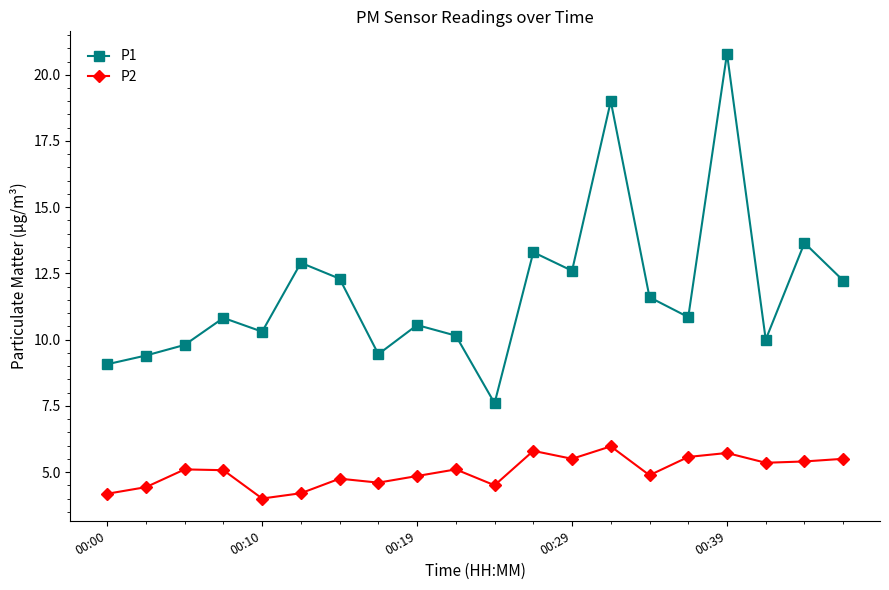

True or false: P1 and P2 cross at least once.

False